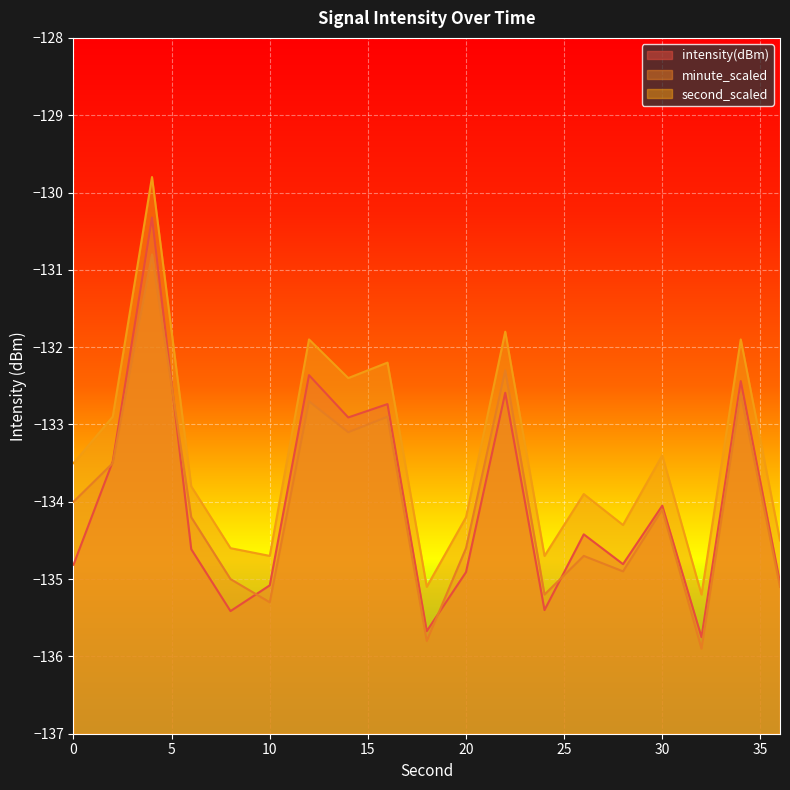

The minute_scaled series shows -134.0 at 0. True or false?

True